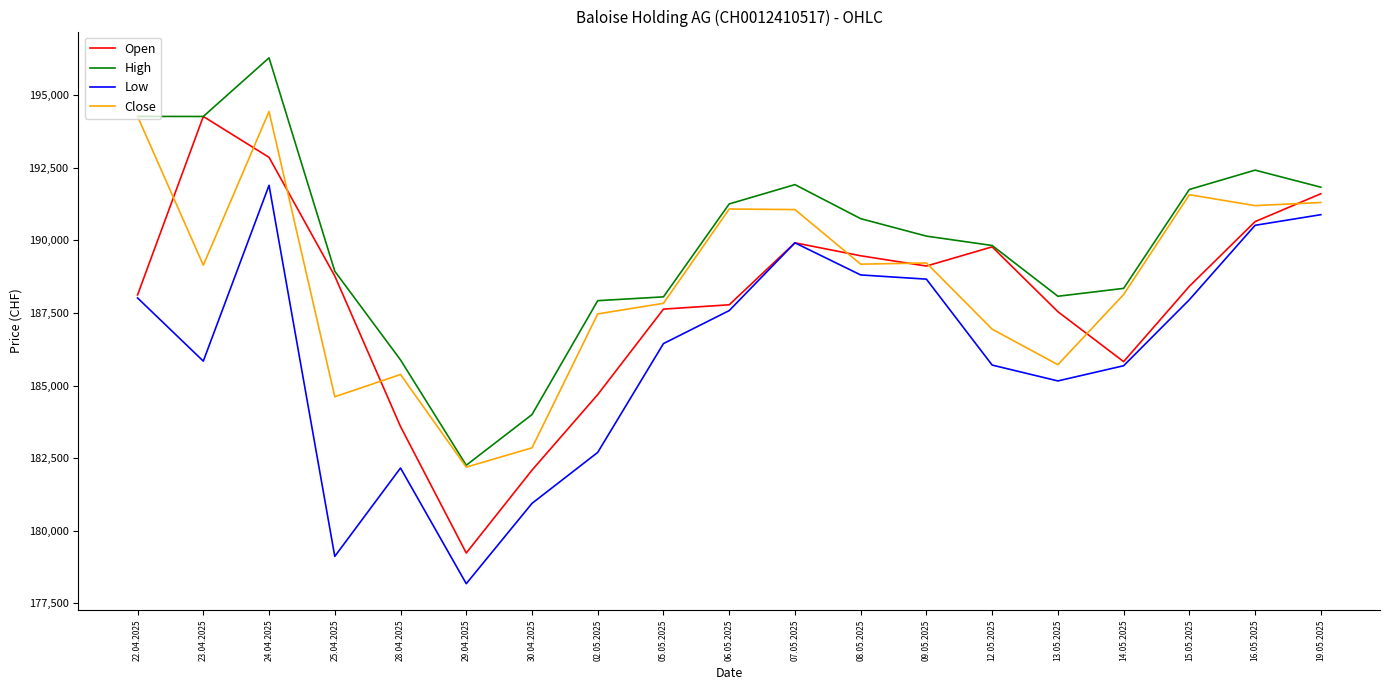

What value does the High series have at 22.04.2025, to the nearest 10?

194270